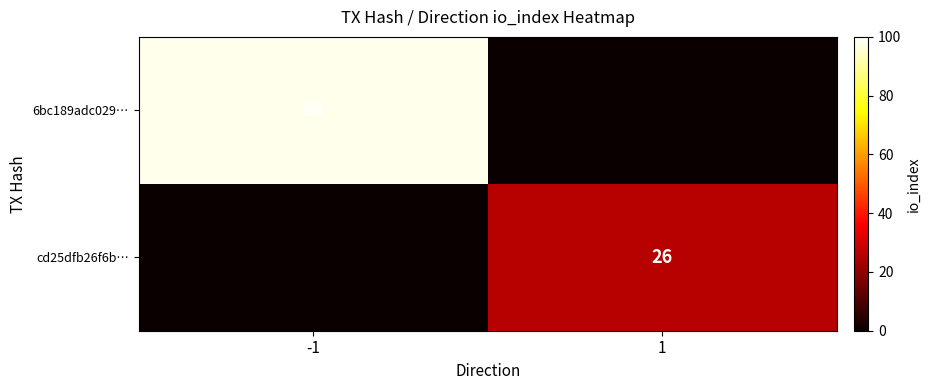

Is it true that cd25dfb26f6b… equals 13 at 1?

False